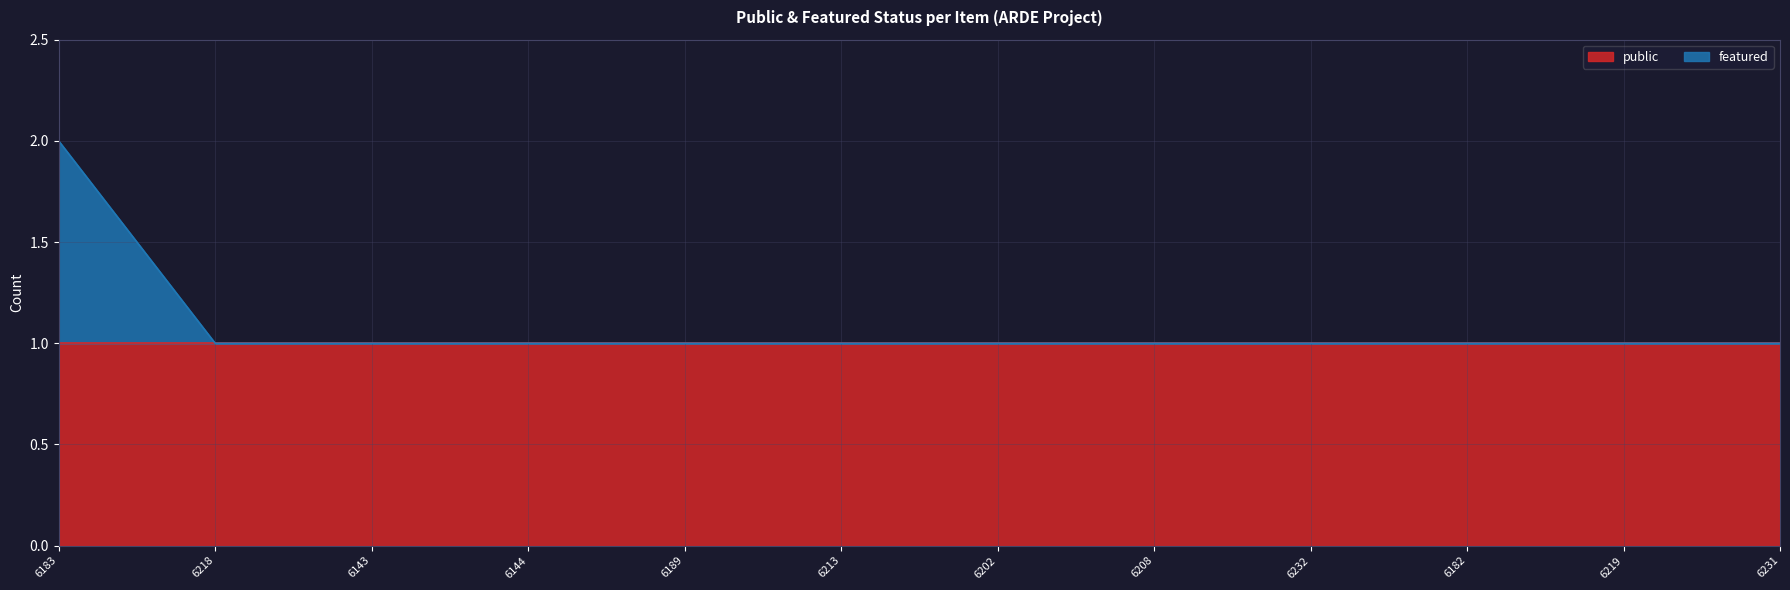

What is the value of the 5th point from the left?

1